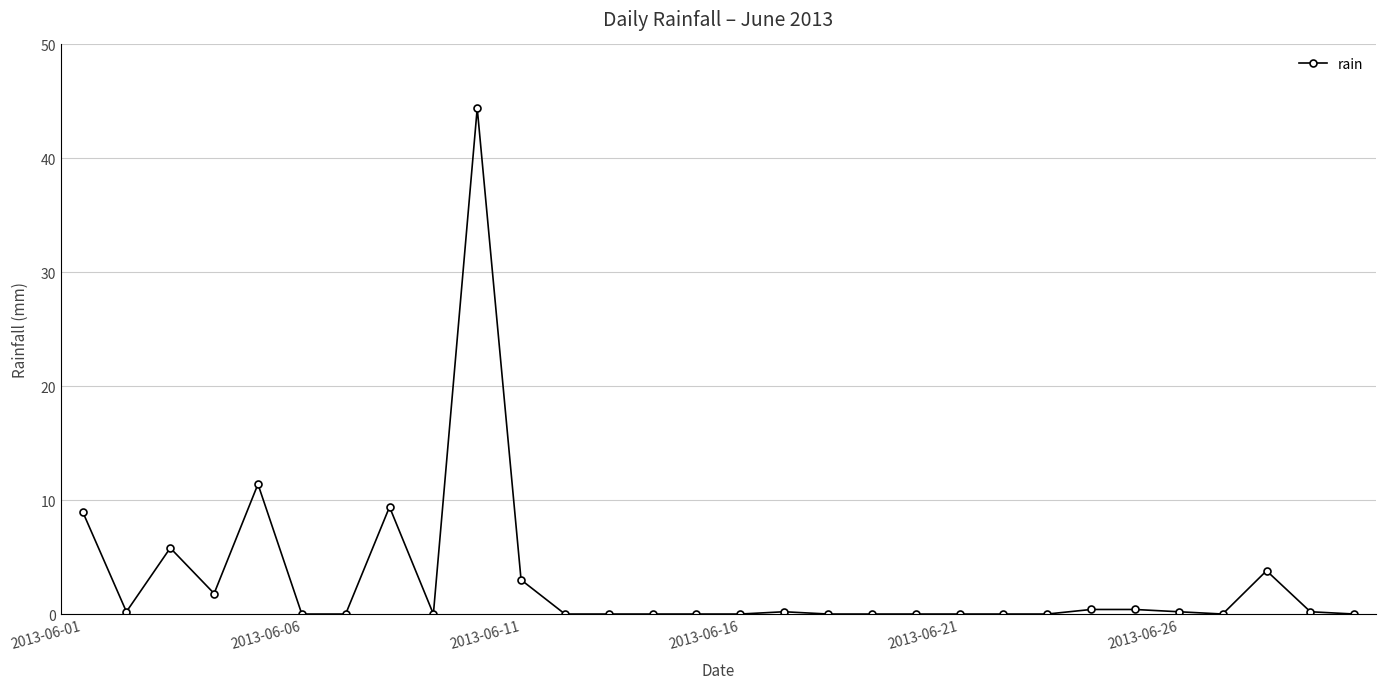

What is the value of the 1st point from the left?

9.0